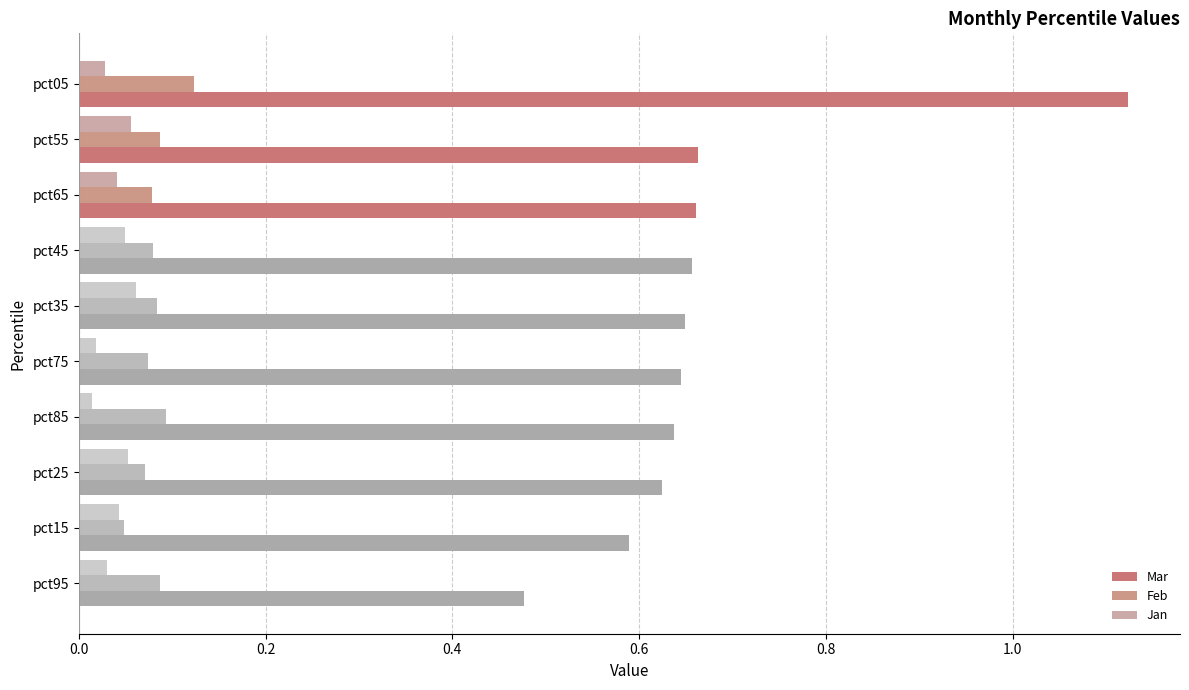

Count the number of data series in this chart.

3